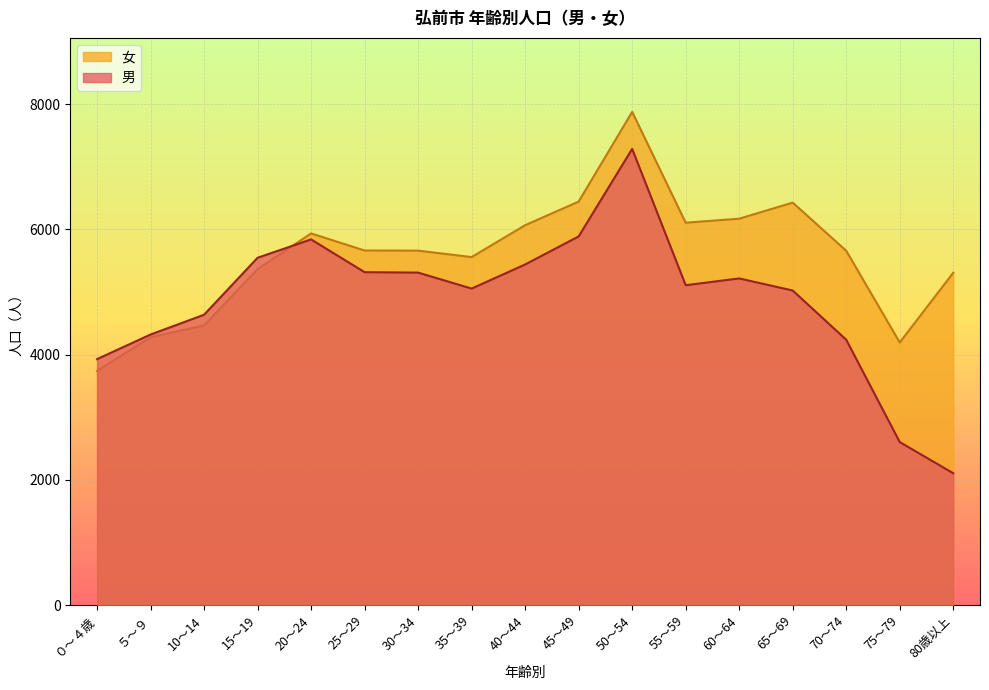

List the series in order of their peak value, lowest first.

男, 女